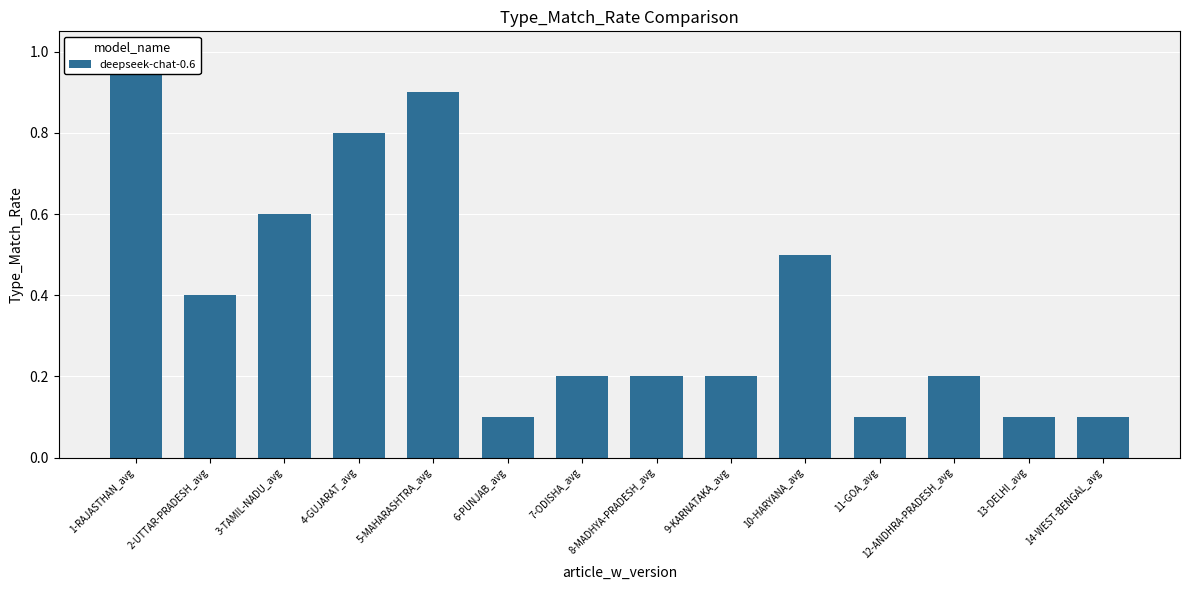

What is the label of the 5th bar from the left?

5-MAHARASHTRA_avg